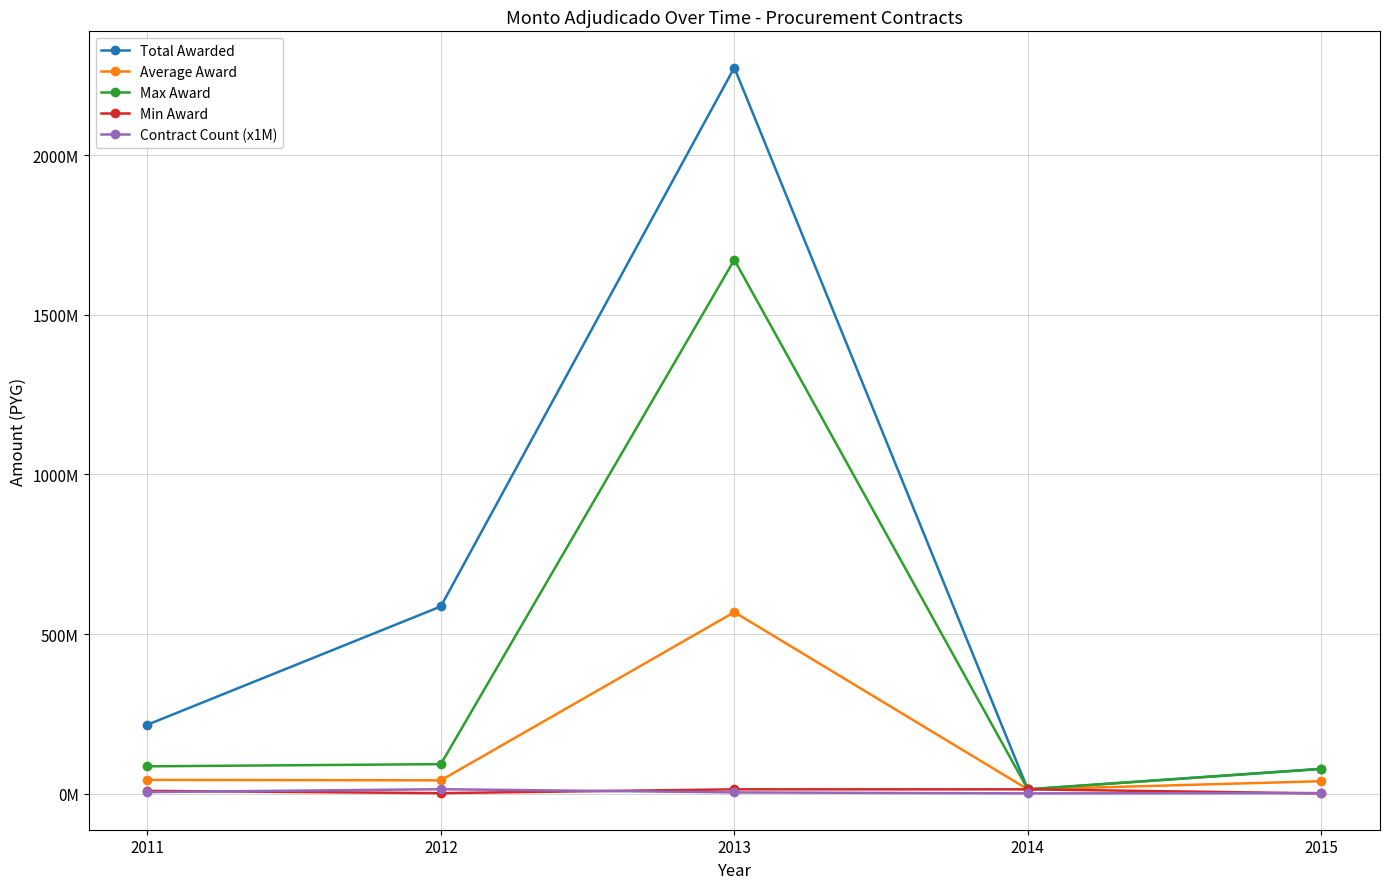

Where is the first local minimum for Total Awarded?

2014